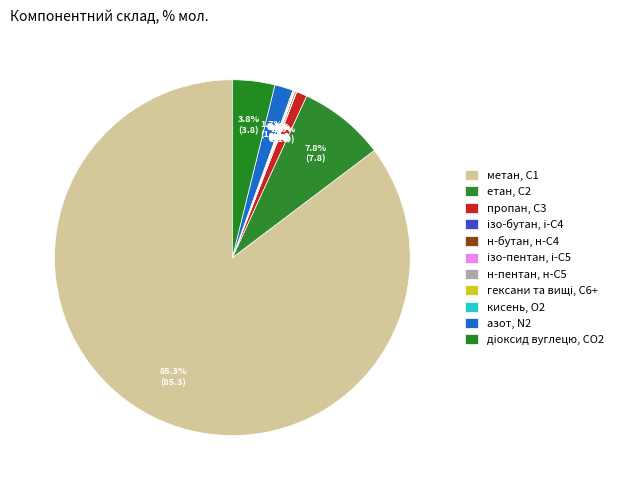

Do н-бутан, н-С4 and діоксид вуглецю, CО2 together represent more than half of the pie?

No